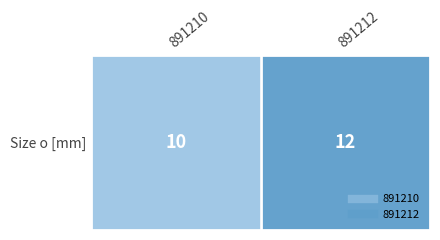

List the labels in order of value, smallest first.

891210, 891212